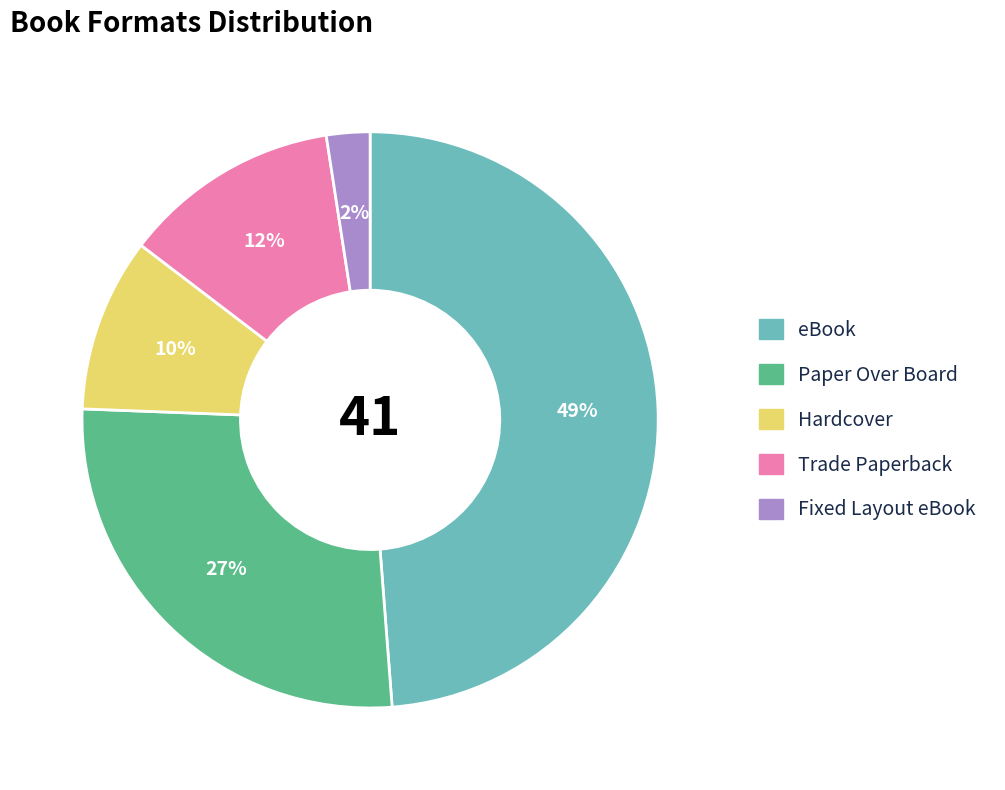

Which has a higher value, Trade Paperback or Paper Over Board?

Paper Over Board